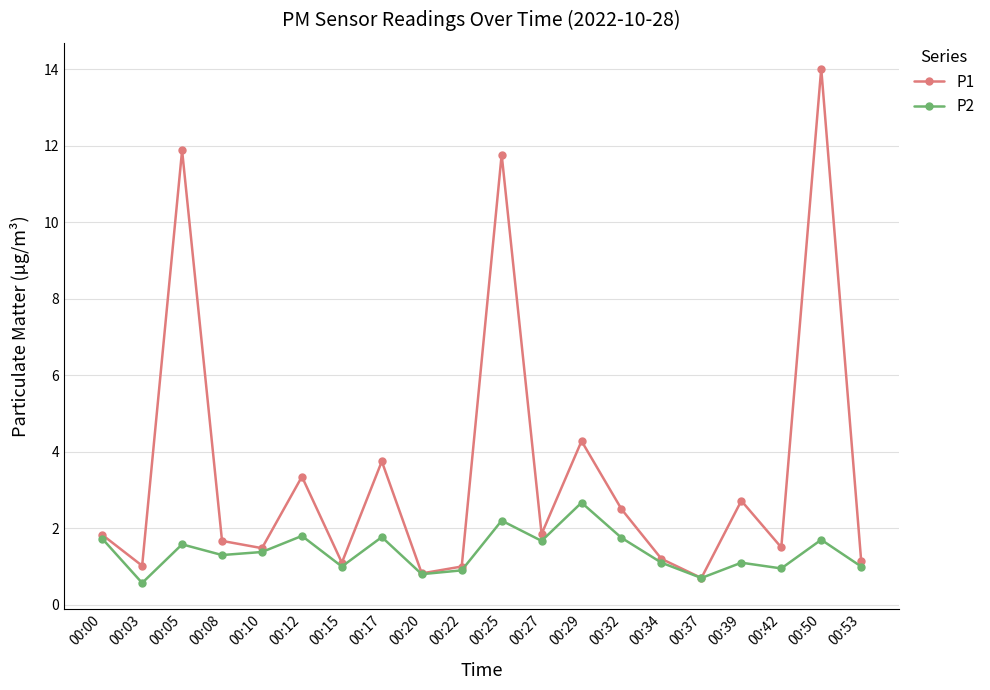

What is the value of the P1 point at the 2nd from the left?

1.0